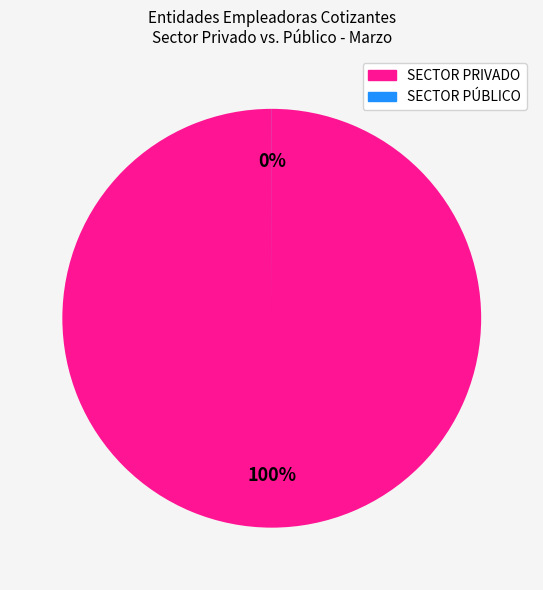

What is the change in value from SECTOR PRIVADO to SECTOR PÚBLICO?

-873216